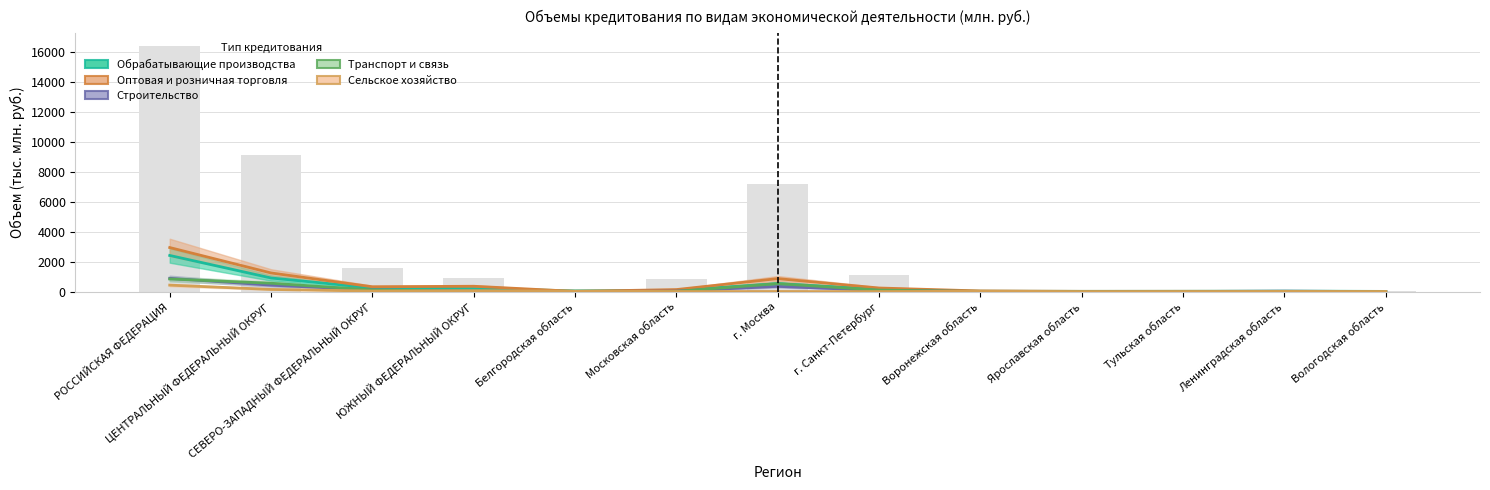

The value of Сельское хозяйство at Ярославская область is 2.6. True or false?

True